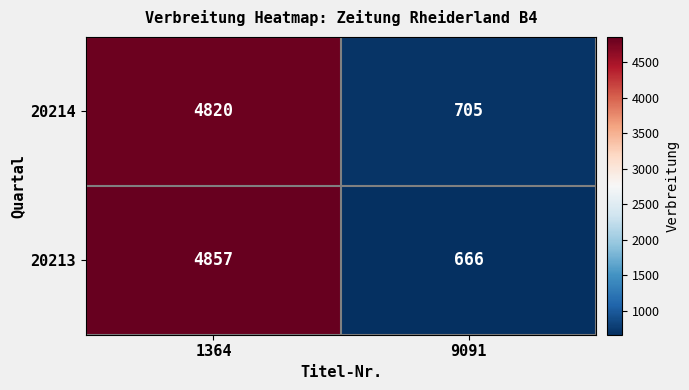

What is the difference between the highest and lowest values at 9091?

39